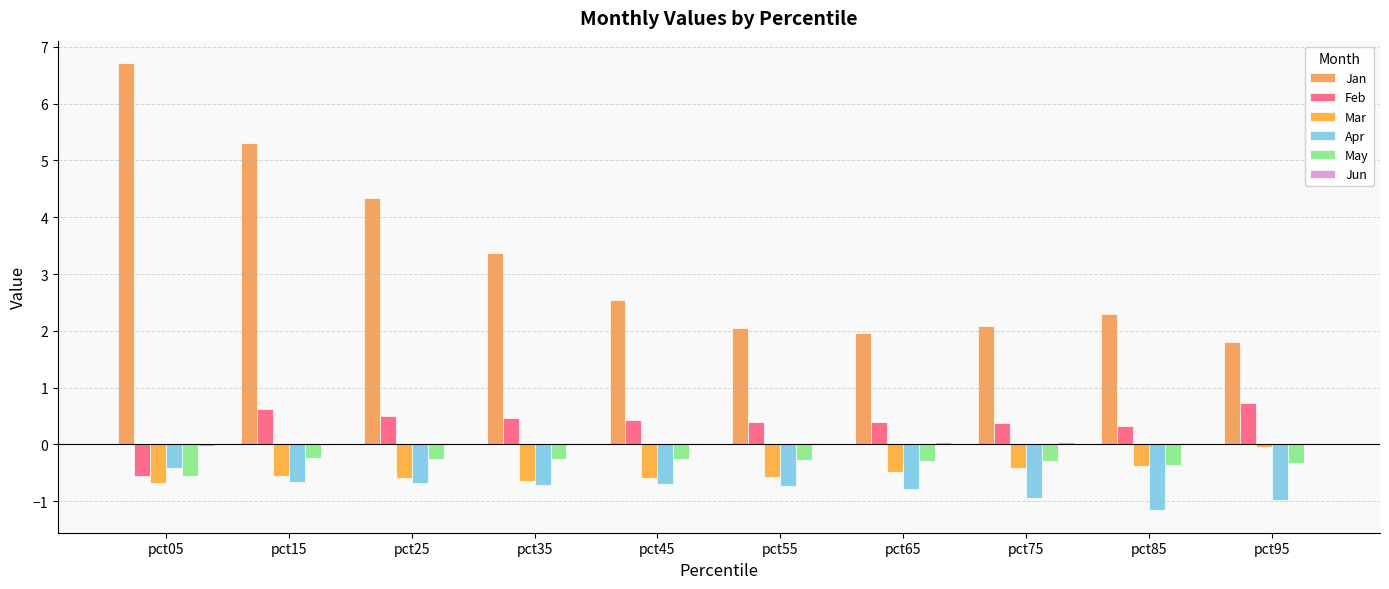

What is the spread (max minus min) of values at pct05?

7.4